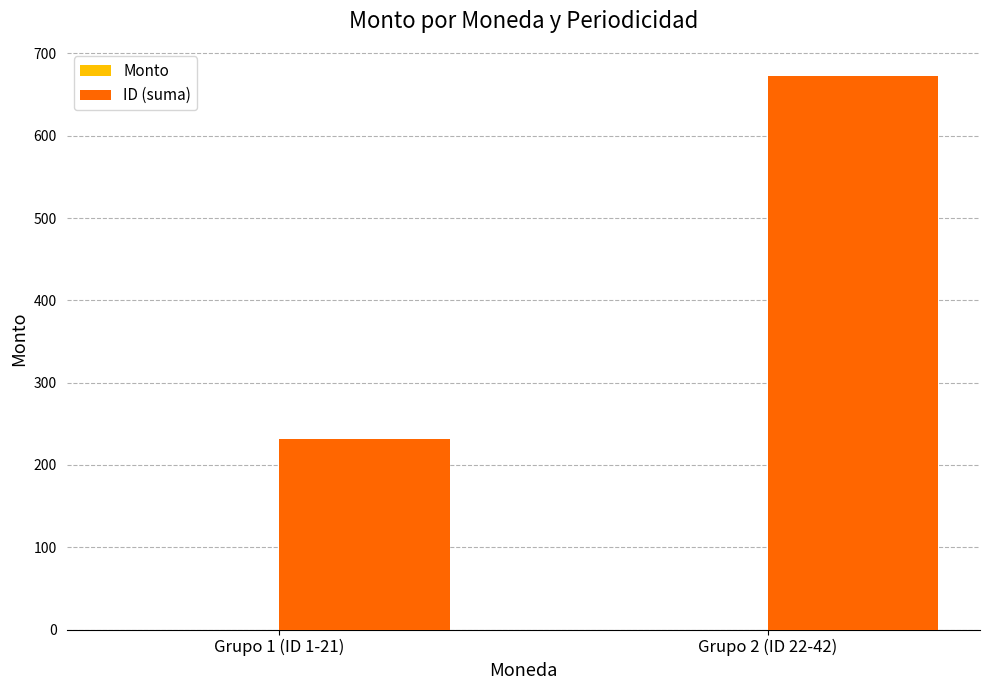

Reading left to right, what are all the values shown in this chart?

Grupo 1 (ID 1-21)=231	Grupo 2 (ID 22-42)=672